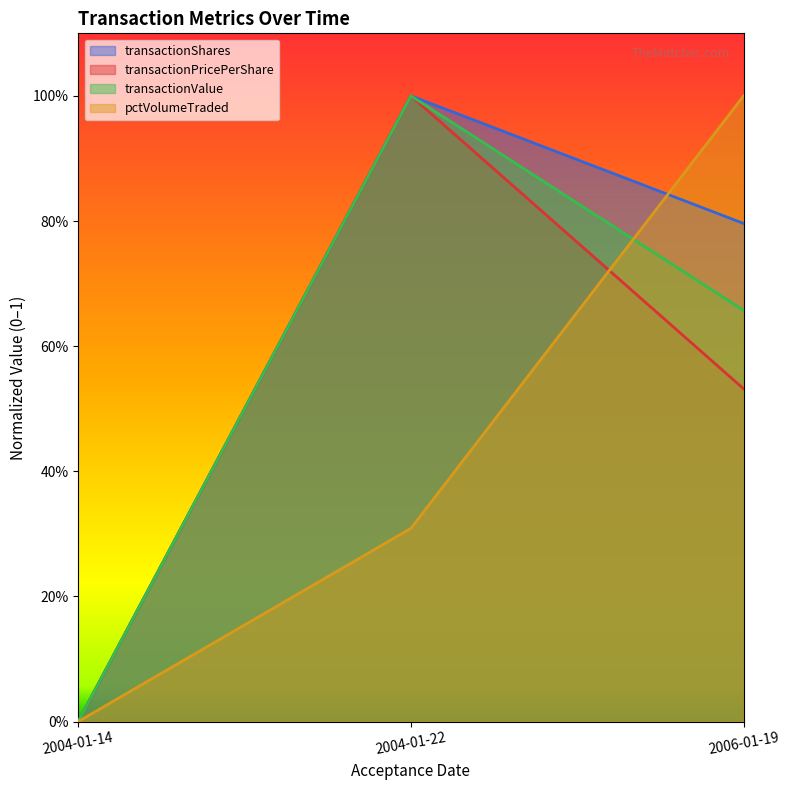

Which series has the widest spread of values?

transactionValue